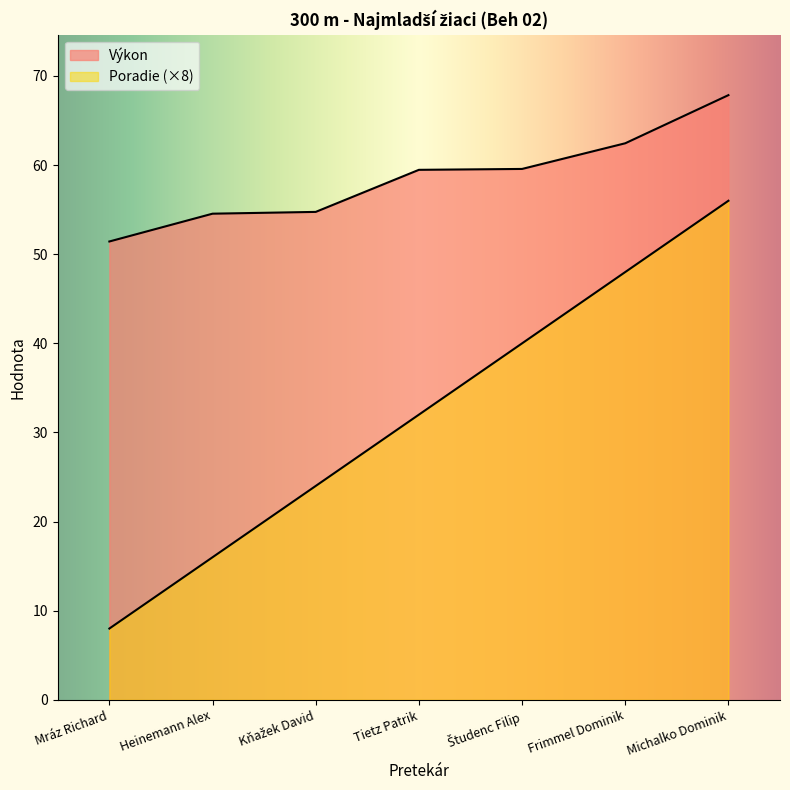

What is the sum of the Poradie values at Kňažek David and Mráz Richard?

32.0